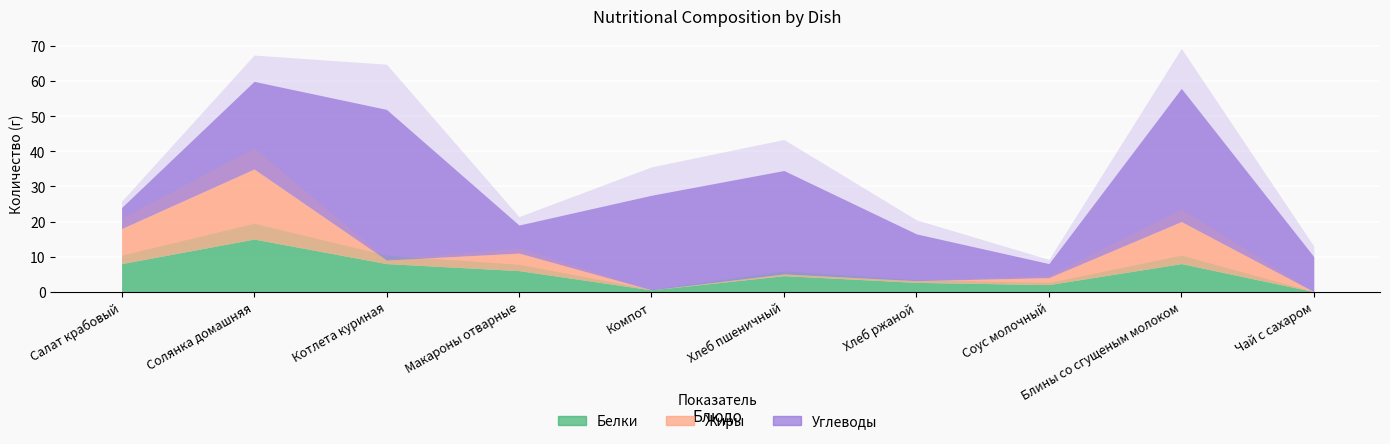

How many data points in Углеводы are less than 25?

5